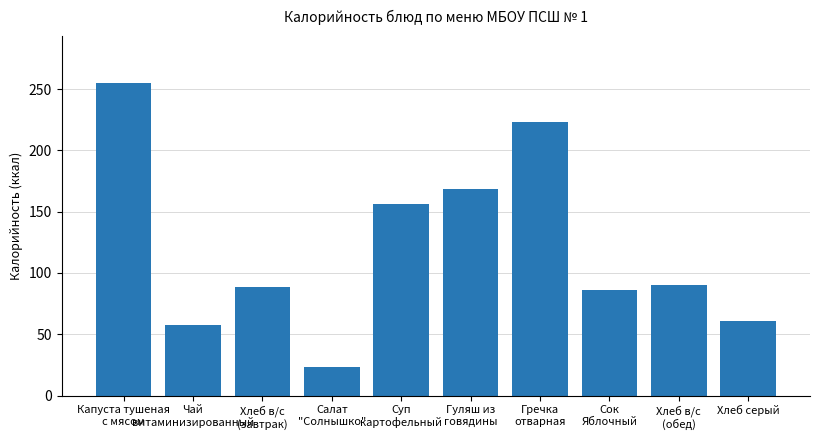

What value does the data have at Капуста тушеная
с мясом?

255.0